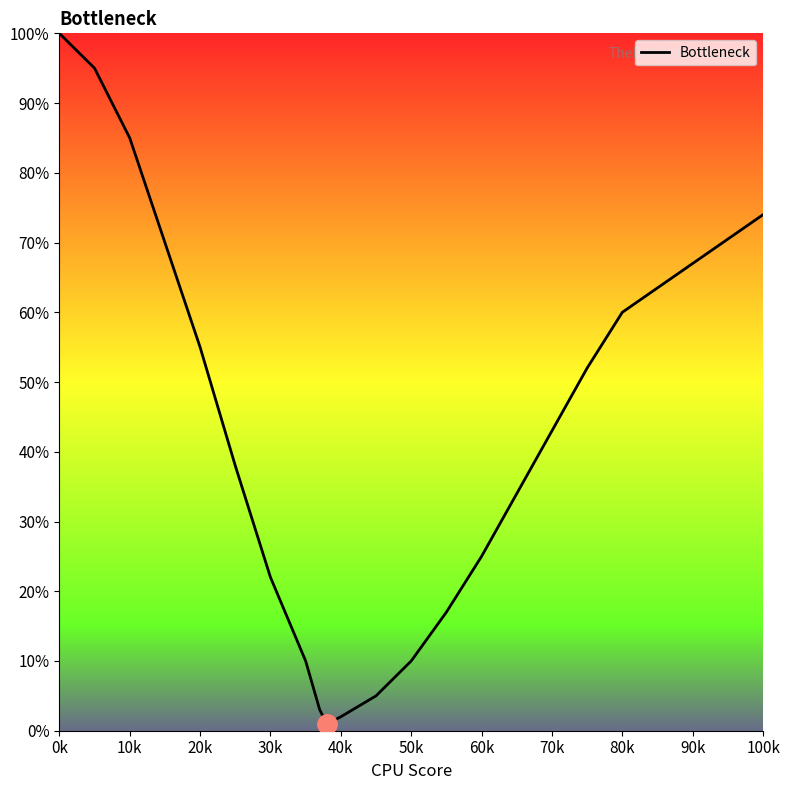

What is the maximum value shown in the chart?

100